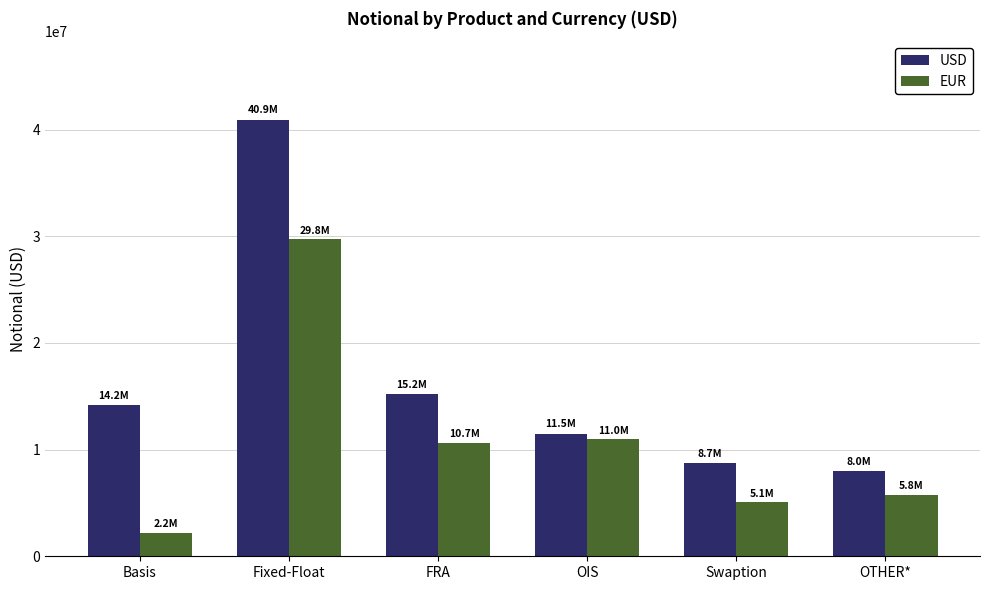

True or false: EUR has a value of 9326536 at OTHER*.

False